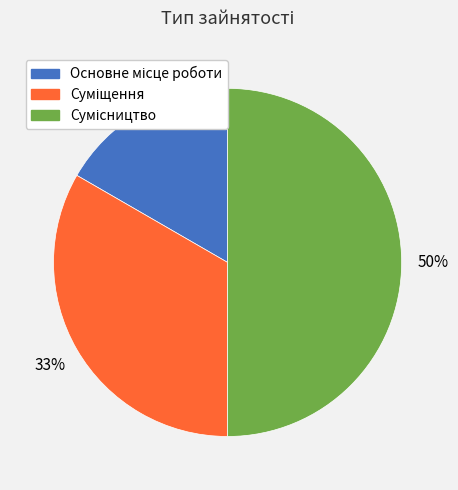

To the nearest percent, what is the average slice percentage?

33%